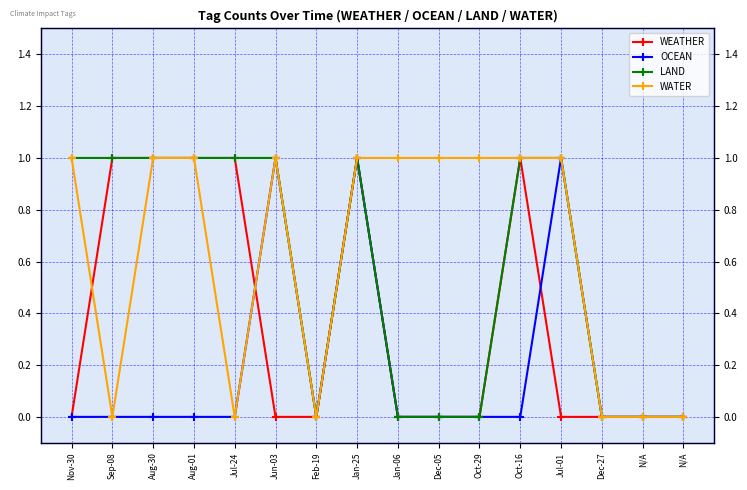

Rank the series at Oct-29 from lowest to highest value.

WEATHER, OCEAN, LAND, WATER